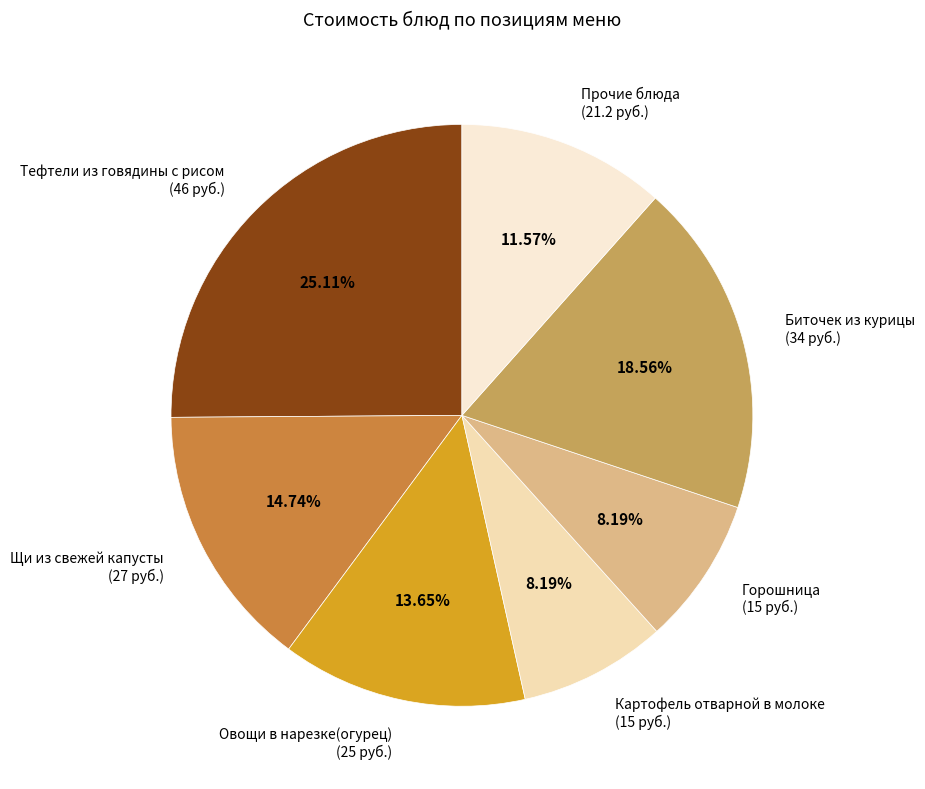

Combined, do Щи из свежей капусты (27 руб.) and Тефтели из говядины с рисом (46 руб.) account for over 50%?

No